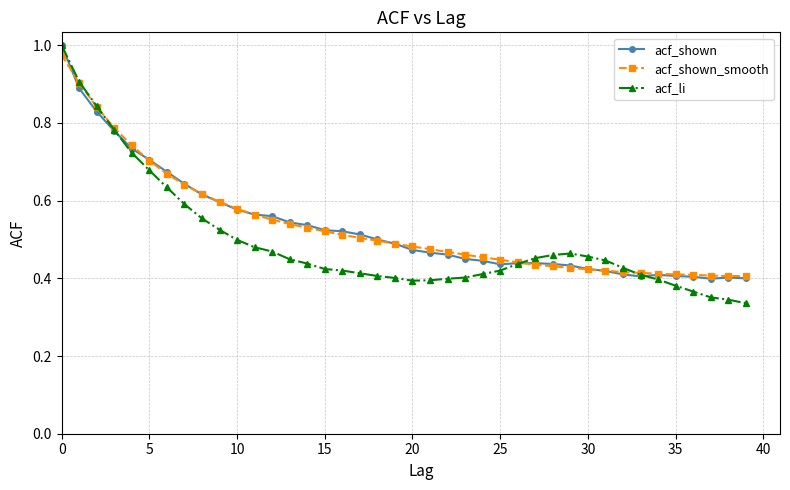

Which series ends up on top after the final intersection of acf_shown and acf_li?

acf_shown